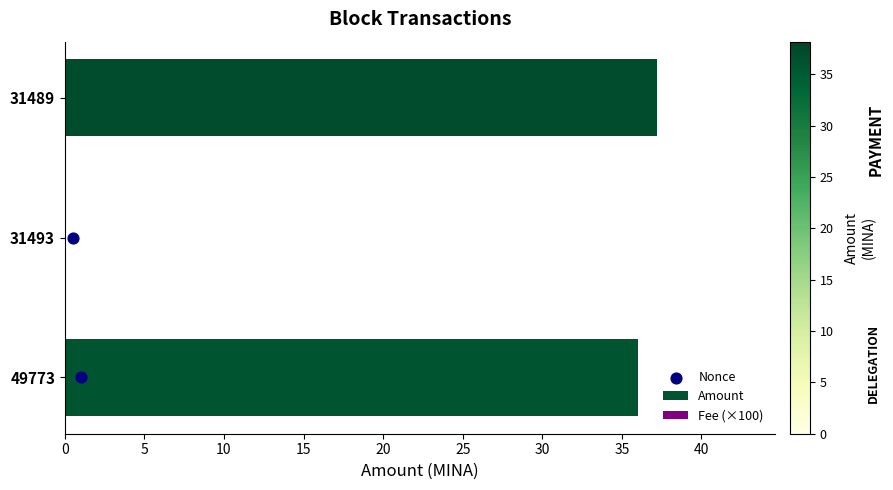

The value of Amount at 31489 is 37.2. True or false?

True